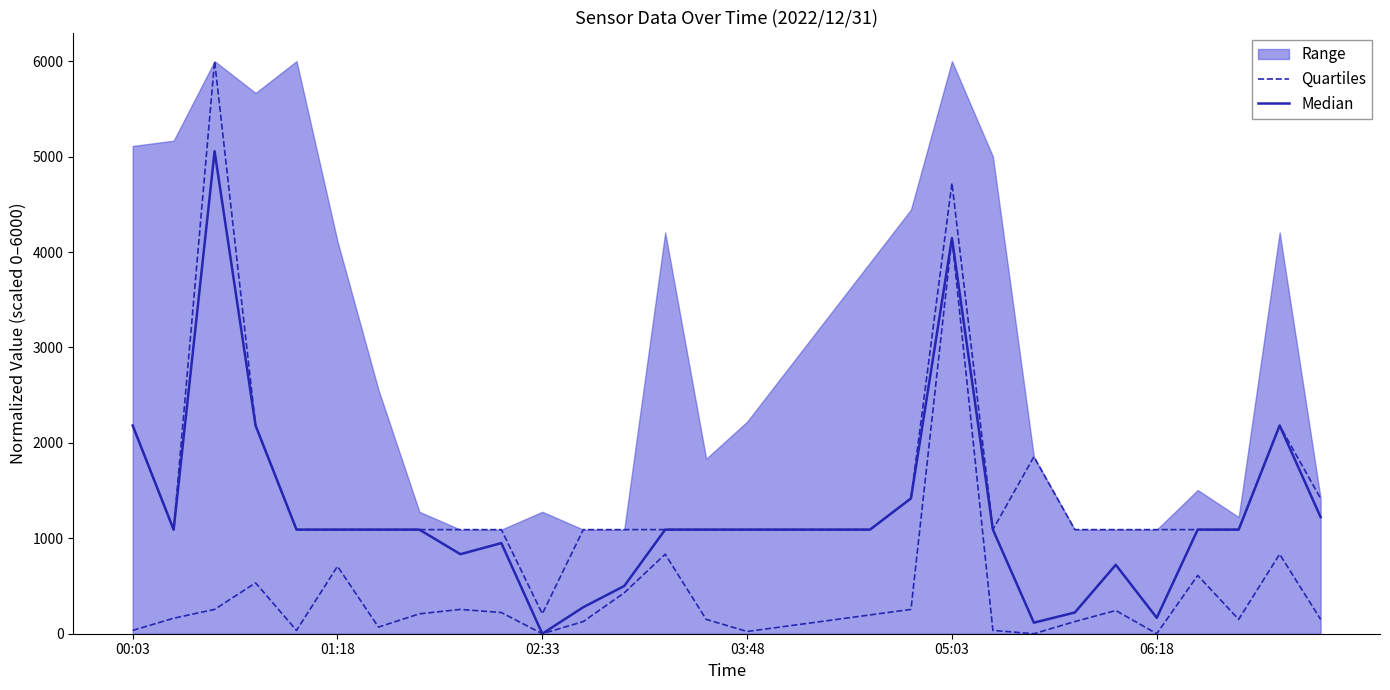

Which series has the largest total across all categories?

Median